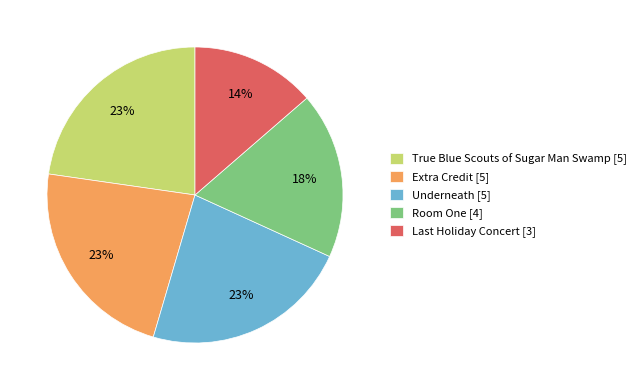

Is the sum of Extra Credit and Underneath greater than half?

No